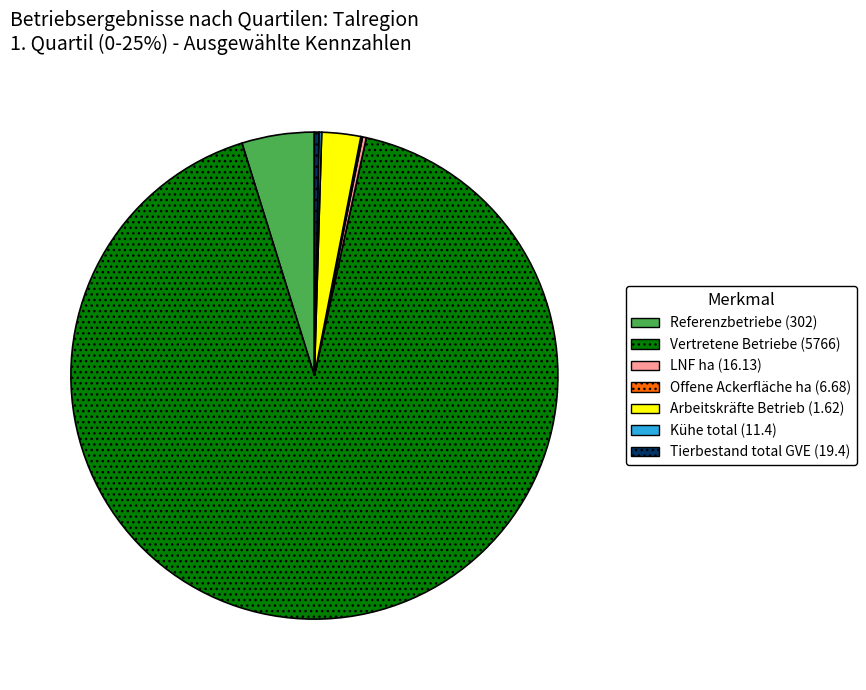

Is there any slice that represents more than half of the pie?

Yes